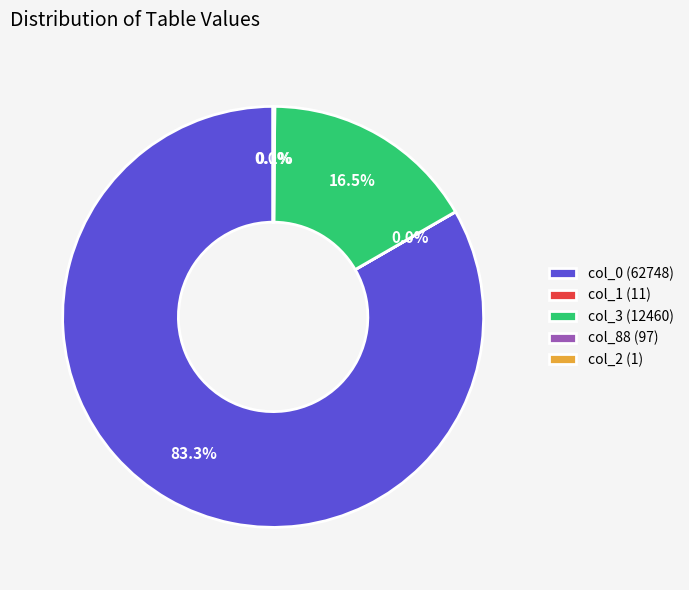

Does col_0 (62748) account for over 50% of the chart?

Yes